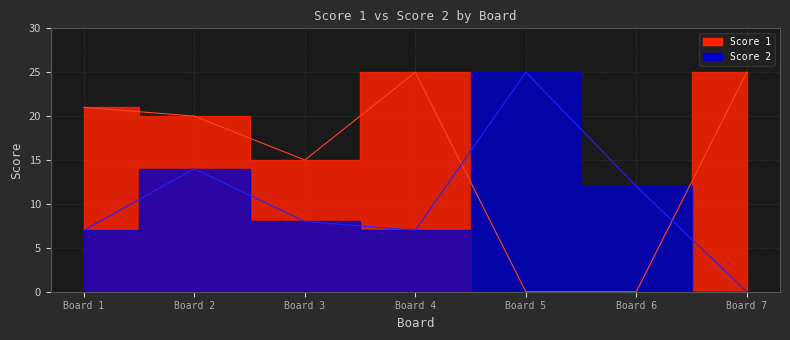

Reading left to right, extract all data points from this chart.

Score 1: 21	20	15	25	0	0	25
Score 2: 7	14	8	7	25	12	0